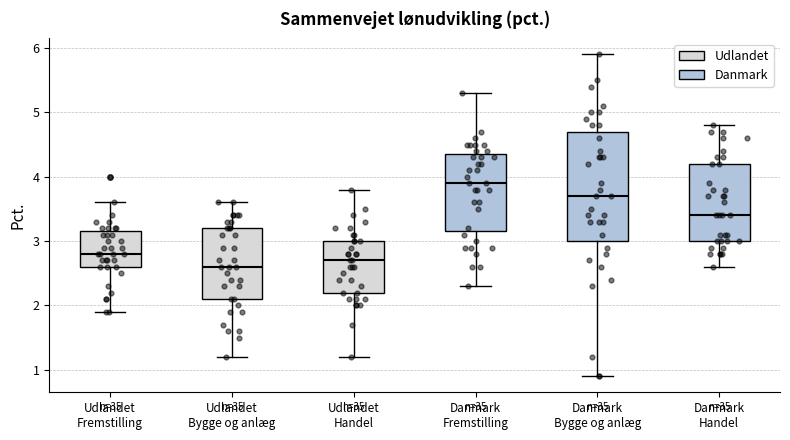

Where does the median line of the box for Udlandet Fremstilling sit on the y-axis? The values are not printed on the chart, so give them approximately, as read against the axis.

2.8